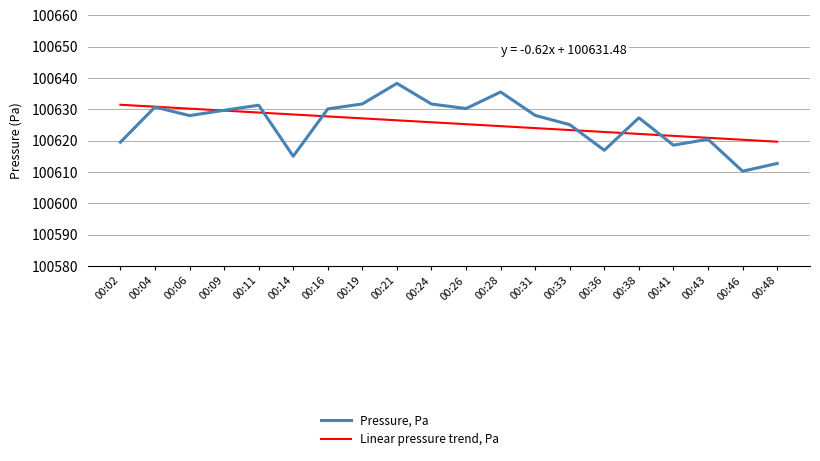

At which category does the chart reach its peak across all series?

00:21